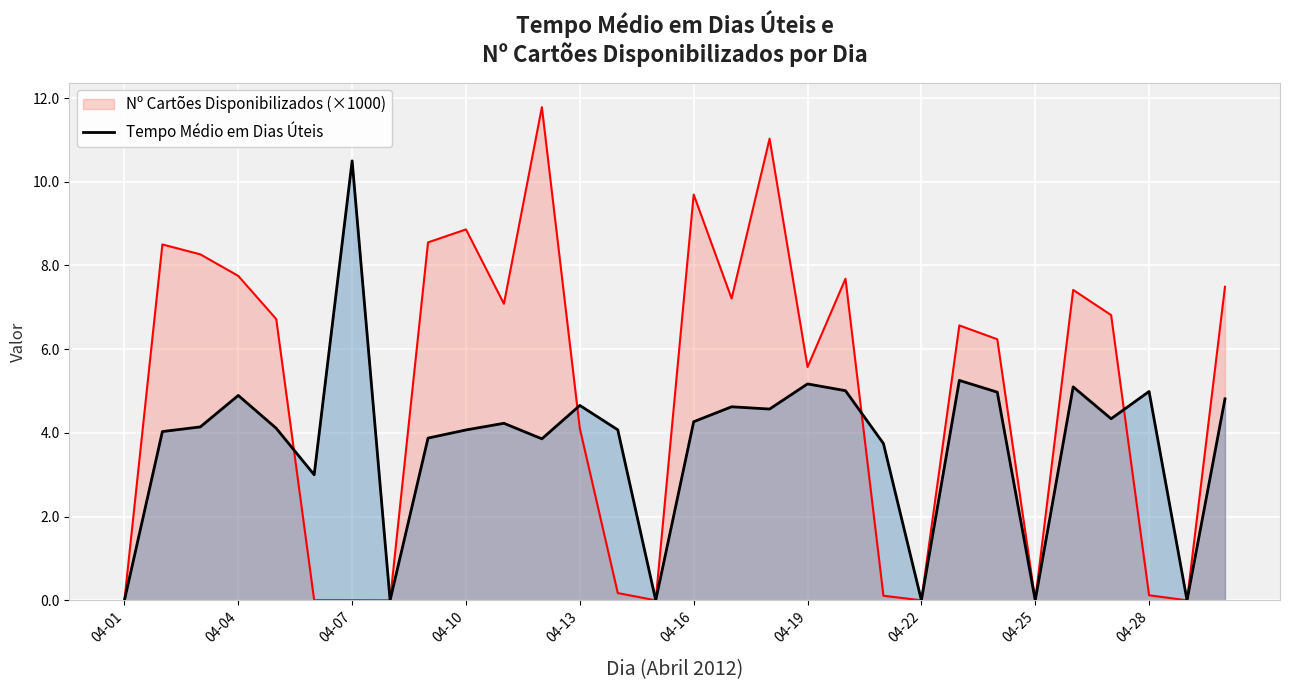

What is the total value across all series at 25?

12.5